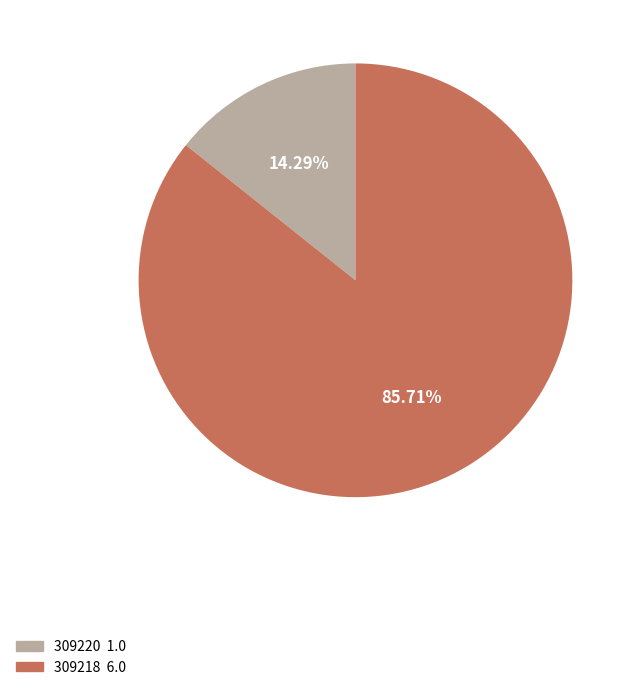

What percentage is the 309218 slice, to the nearest percent?

86%